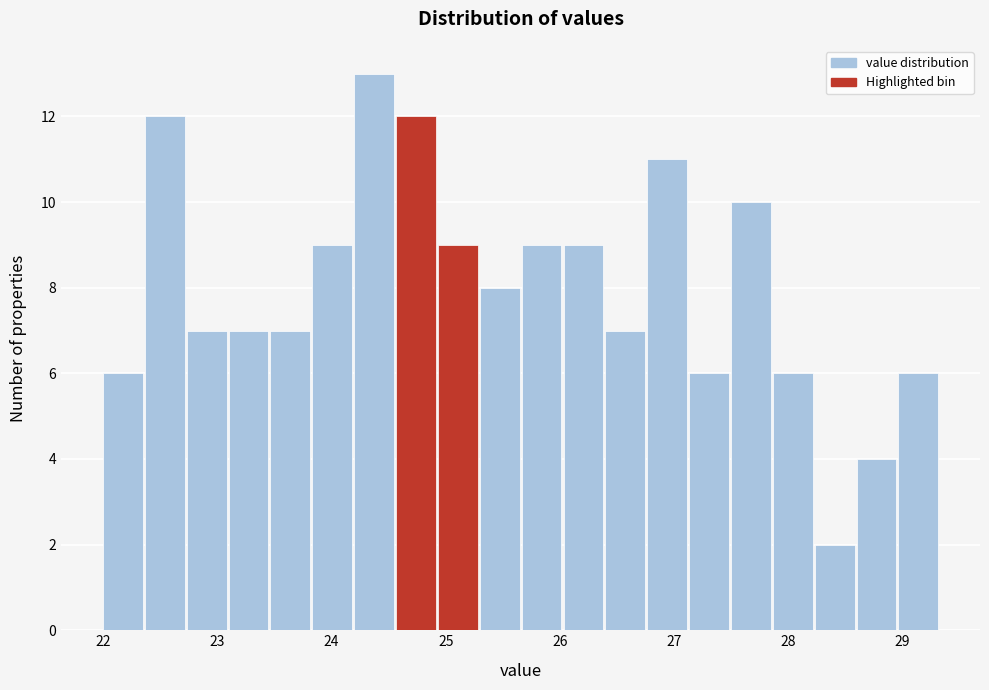

Read against the x-axis, roughly where is the centre of the tallest bar?

24.4